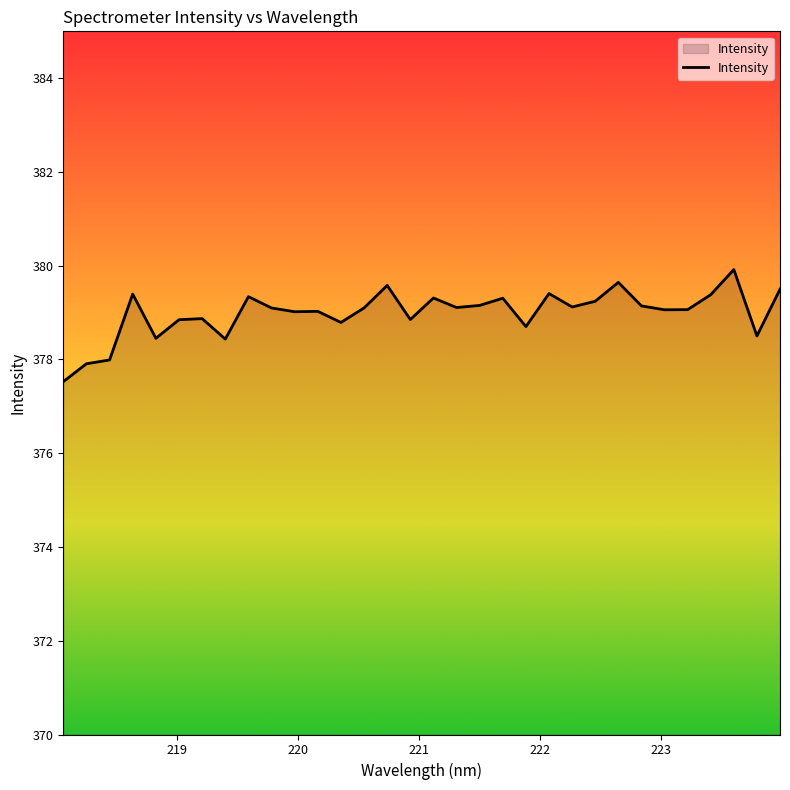

What is the sum of all values?

12127.8